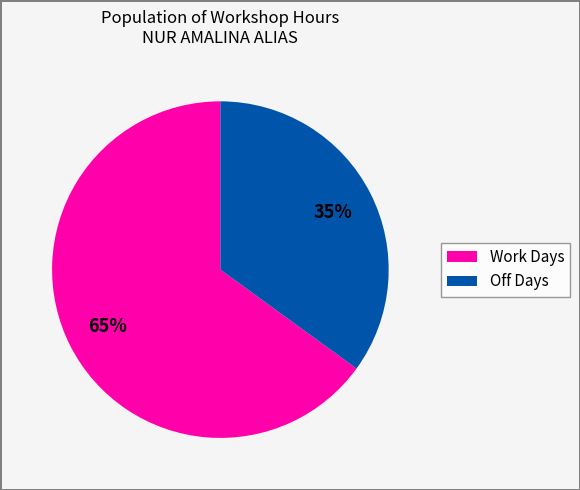

The Work Days slice represents 65% of the pie. True or false?

True